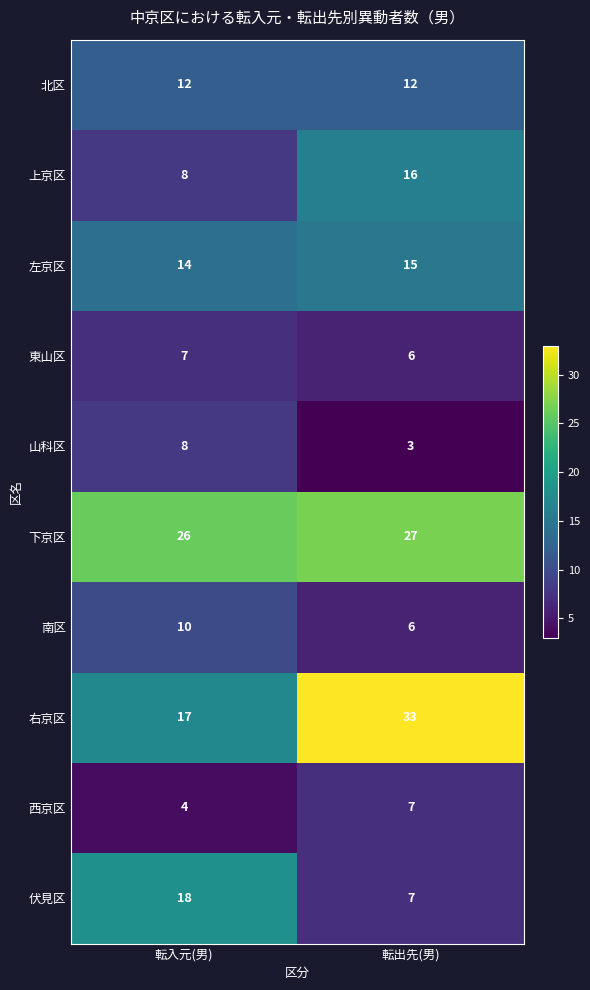

True or false: 西京区 has a value of 4 at 転入元(男).

True